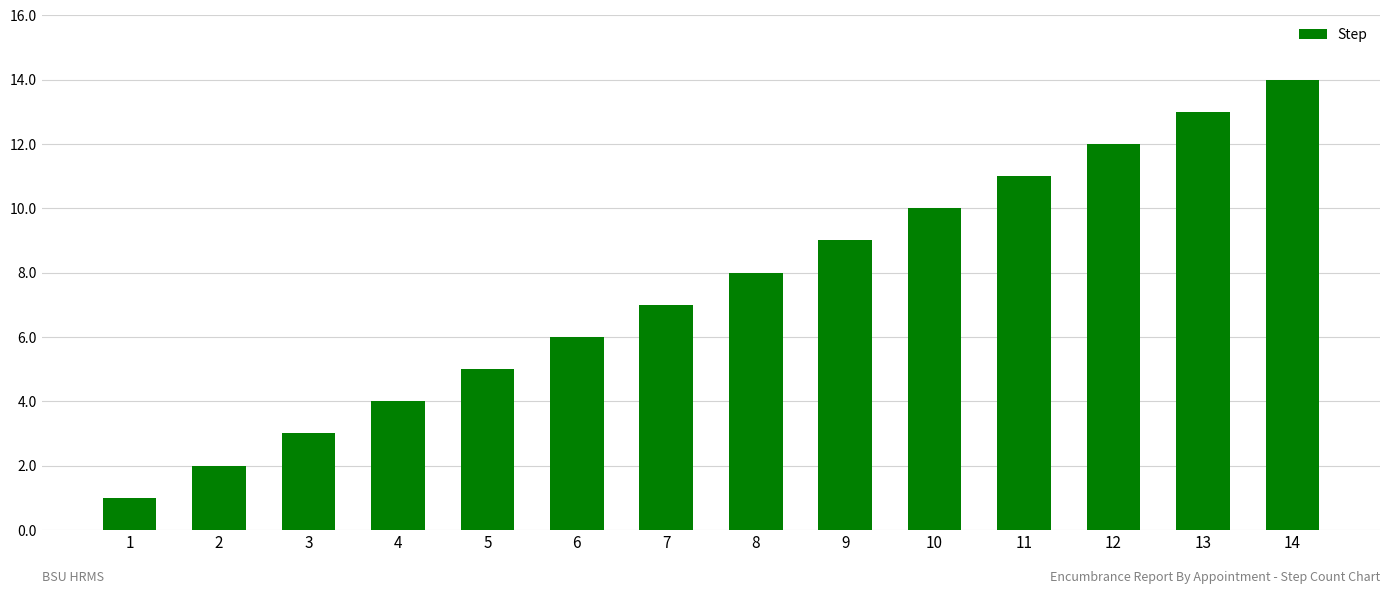

Reading left to right, extract all data points from this chart.

1=1	2=2	3=3	4=4	5=5	6=6	7=7	8=8	9=9	10=10	11=11	12=12	13=13	14=14